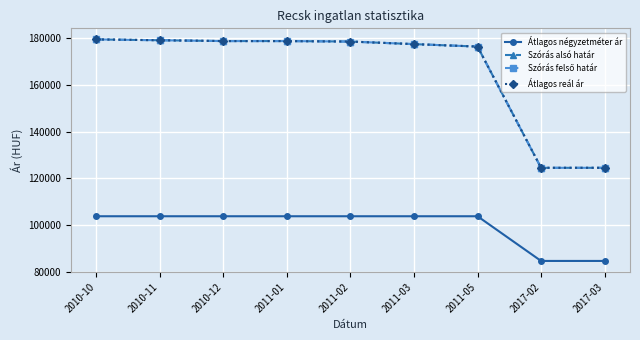

What is the sum of all Szórás alsó határ values?

1498319